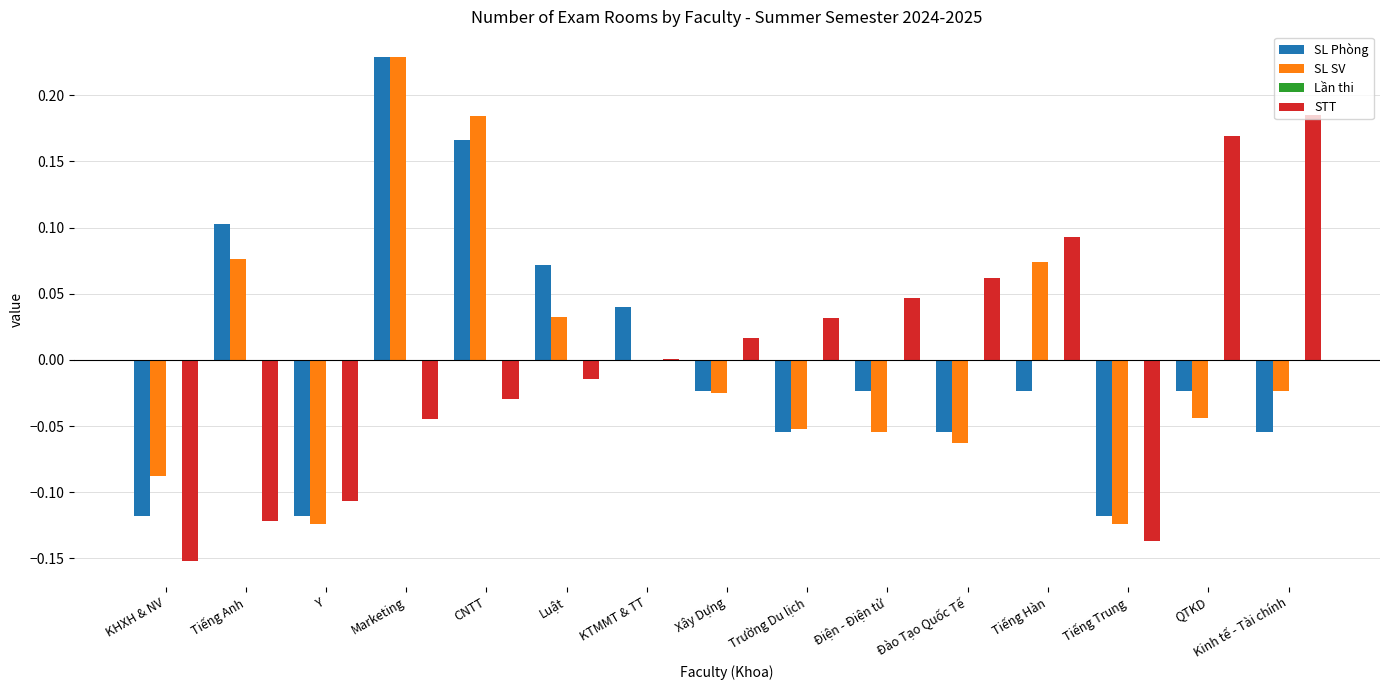

The SL Phòng series shows 0.0 at KTMMT & TT. True or false?

True